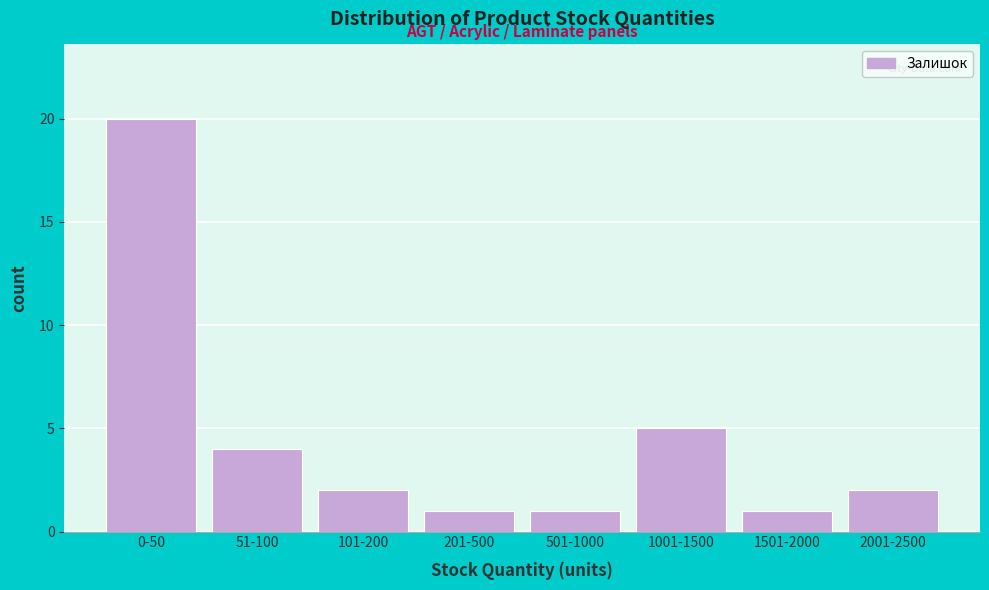

Reading left to right, list all the values displayed in this chart.

0-50=20	51-100=4	101-200=2	201-500=1	501-1000=1	1001-1500=5	1501-2000=1	2001-2500=2